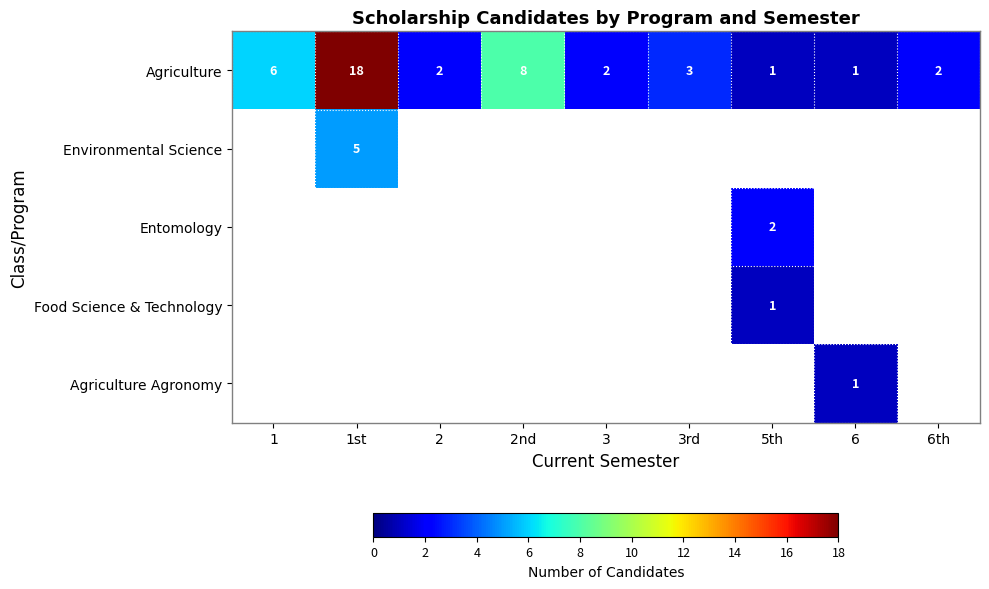

The Environmental Science series shows 3 at 1st. True or false?

False